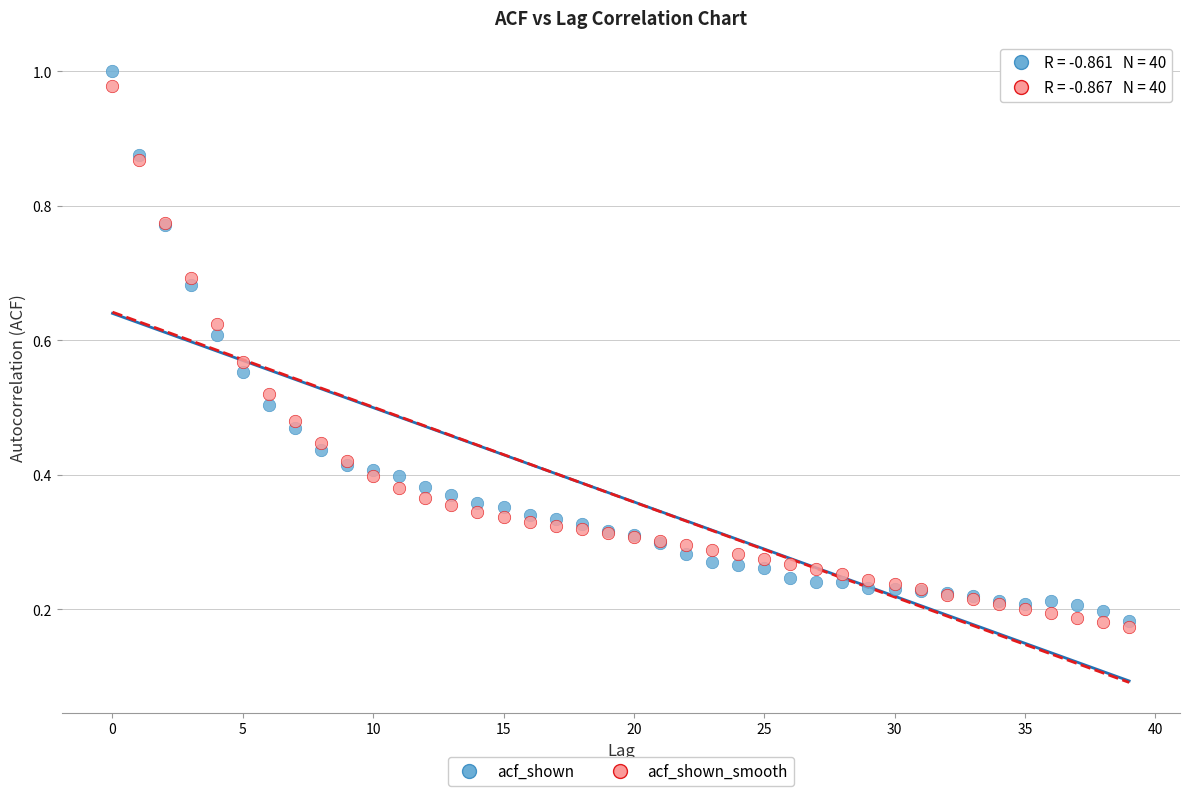

Which series contains the highest Y value?

acf_shown